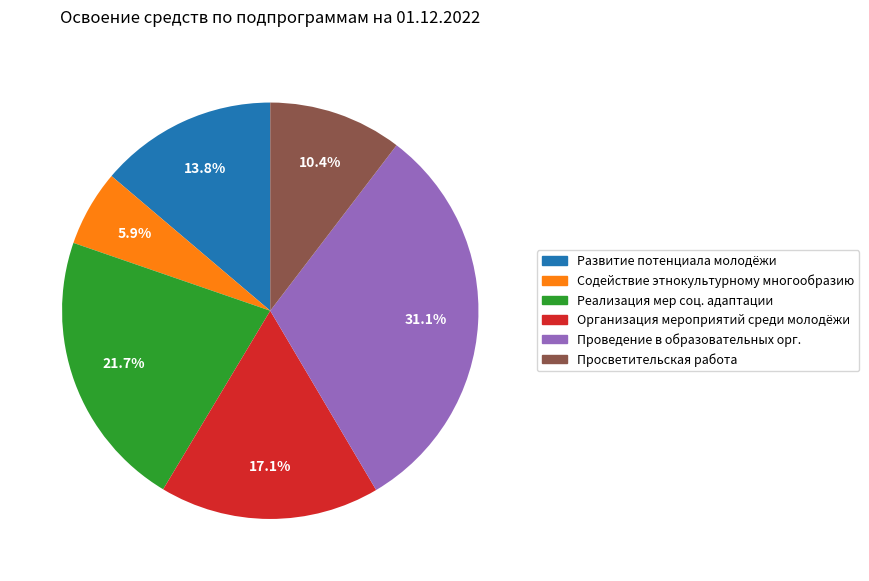

To the nearest percent, what is the average slice percentage?

17%